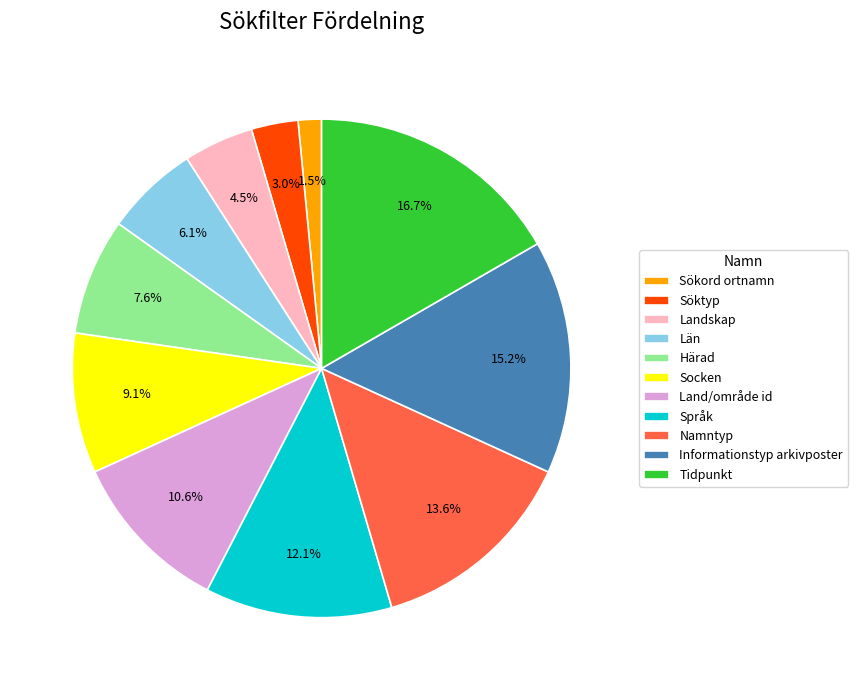

Count the number of slices in the pie.

11